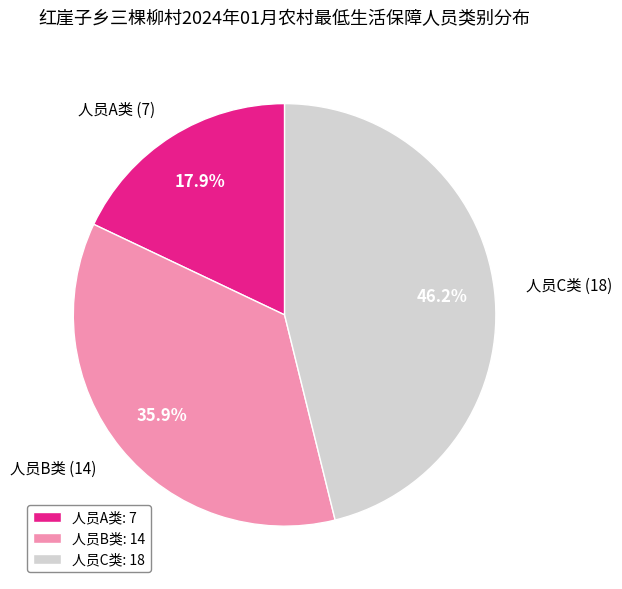

What portion of the pie excludes 人员B类?

64.1%